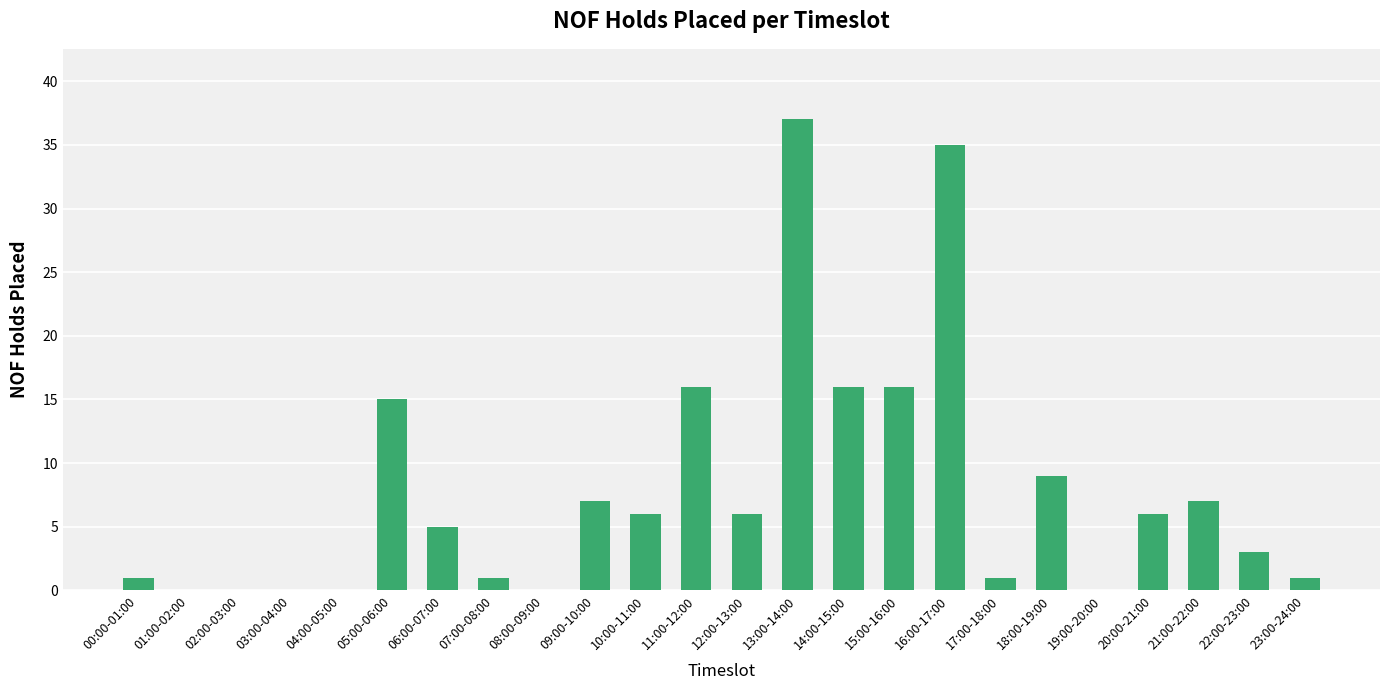

What is the change in value from 01:00-02:00 to 18:00-19:00?

+9